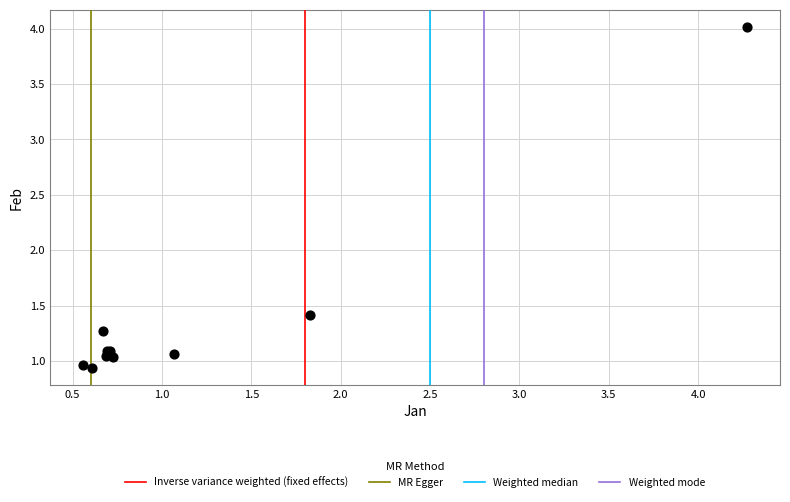

What Y value in the scatter plot is closest to 2?

1.4